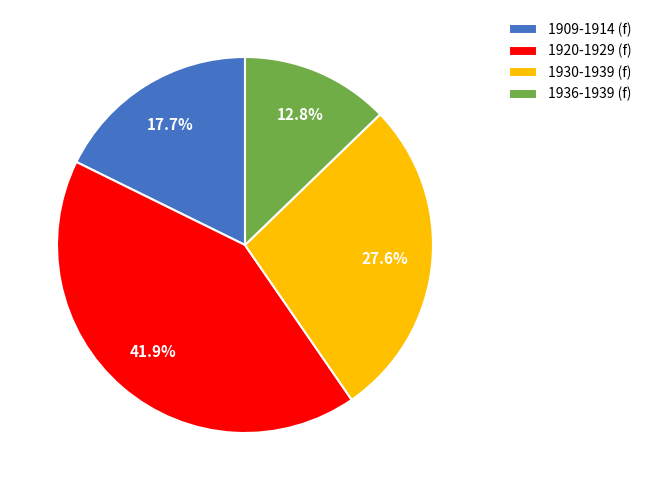

What percentage is NOT represented by 1930-1939 (f)?

72.4%